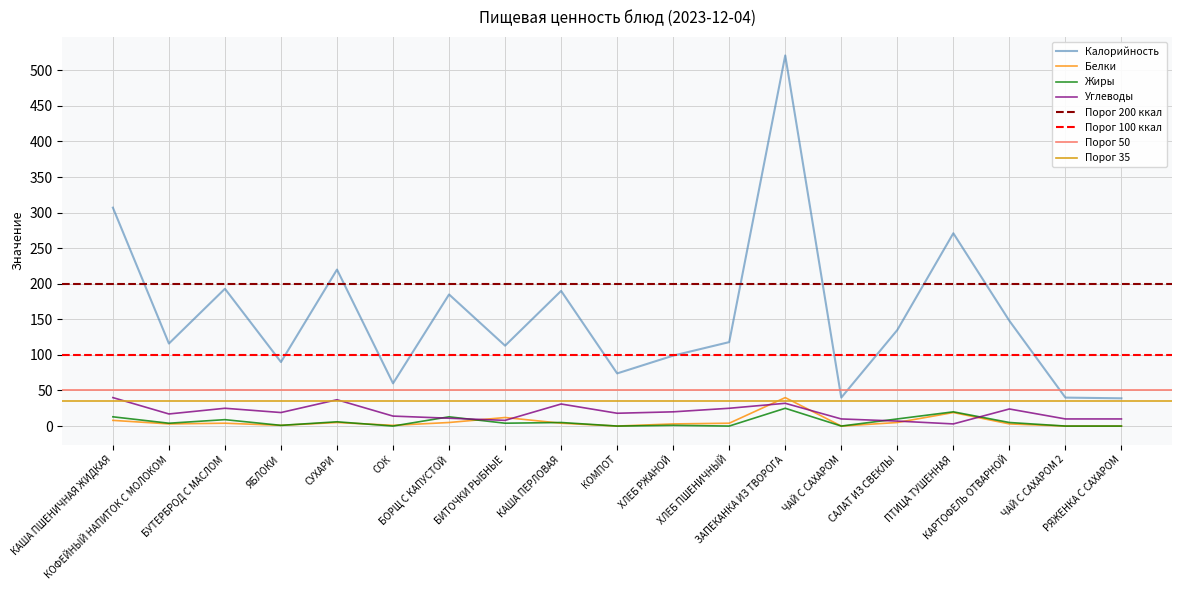

Reading left to right, extract all data points from this chart.

Калорийность: КАША ПШЕНИЧНАЯ ЖИДКАЯ=307	КОФЕЙНЫЙ НАПИТОК С МОЛОКОМ=116	БУТЕРБРОД С МАСЛОМ=193	ЯБЛОКИ=90	СУХАРИ=220	СОК=60	БОРЩ С КАПУСТОЙ=185	БИТОЧКИ РЫБНЫЕ=113	КАША ПЕРЛОВАЯ=190	КОМПОТ=74	ХЛЕБ РЖАНОЙ=99	ХЛЕБ ПШЕНИЧНЫЙ=118	ЗАПЕКАНКА ИЗ ТВОРОГА=521	ЧАЙ С САХАРОМ=40	САЛАТ ИЗ СВЕКЛЫ=135	ПТИЦА ТУШЕННАЯ=271	КАРТОФЕЛЬ ОТВАРНОЙ=148	ЧАЙ С САХАРОМ 2=40	РЯЖЕНКА С САХАРОМ=39
Белки: КАША ПШЕНИЧНАЯ ЖИДКАЯ=8	КОФЕЙНЫЙ НАПИТОК С МОЛОКОМ=3	БУТЕРБРОД С МАСЛОМ=4	ЯБЛОКИ=1	СУХАРИ=5	СОК=1	БОРЩ С КАПУСТОЙ=5	БИТОЧКИ РЫБНЫЕ=12	КАША ПЕРЛОВАЯ=4	КОМПОТ=0	ХЛЕБ РЖАНОЙ=3	ХЛЕБ ПШЕНИЧНЫЙ=4	ЗАПЕКАНКА ИЗ ТВОРОГА=40	ЧАЙ С САХАРОМ=0	САЛАТ ИЗ СВЕКЛЫ=5	ПТИЦА ТУШЕННАЯ=19	КАРТОФЕЛЬ ОТВАРНОЙ=3	ЧАЙ С САХАРОМ 2=0	РЯЖЕНКА С САХАРОМ=0
Жиры: КАША ПШЕНИЧНАЯ ЖИДКАЯ=13	КОФЕЙНЫЙ НАПИТОК С МОЛОКОМ=4	БУТЕРБРОД С МАСЛОМ=9	ЯБЛОКИ=1	СУХАРИ=6	СОК=0	БОРЩ С КАПУСТОЙ=13	БИТОЧКИ РЫБНЫЕ=4	КАША ПЕРЛОВАЯ=5	КОМПОТ=0	ХЛЕБ РЖАНОЙ=1	ХЛЕБ ПШЕНИЧНЫЙ=0	ЗАПЕКАНКА ИЗ ТВОРОГА=25	ЧАЙ С САХАРОМ=0	САЛАТ ИЗ СВЕКЛЫ=10	ПТИЦА ТУШЕННАЯ=20	КАРТОФЕЛЬ ОТВАРНОЙ=5	ЧАЙ С САХАРОМ 2=0	РЯЖЕНКА С САХАРОМ=0
Углеводы: КАША ПШЕНИЧНАЯ ЖИДКАЯ=40	КОФЕЙНЫЙ НАПИТОК С МОЛОКОМ=17	БУТЕРБРОД С МАСЛОМ=25	ЯБЛОКИ=19	СУХАРИ=37	СОК=14	БОРЩ С КАПУСТОЙ=11	БИТОЧКИ РЫБНЫЕ=8	КАША ПЕРЛОВАЯ=31	КОМПОТ=18	ХЛЕБ РЖАНОЙ=20	ХЛЕБ ПШЕНИЧНЫЙ=25	ЗАПЕКАНКА ИЗ ТВОРОГА=32	ЧАЙ С САХАРОМ=10	САЛАТ ИЗ СВЕКЛЫ=7	ПТИЦА ТУШЕННАЯ=3	КАРТОФЕЛЬ ОТВАРНОЙ=24	ЧАЙ С САХАРОМ 2=10	РЯЖЕНКА С САХАРОМ=10